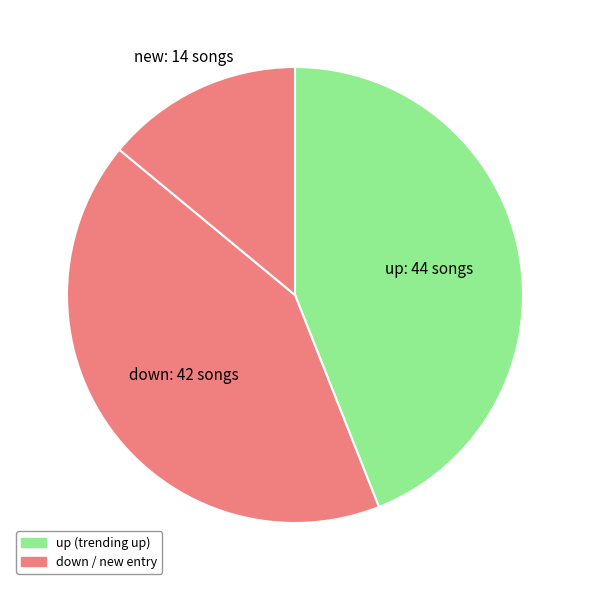

To the nearest percent, what is the average slice percentage?

33%